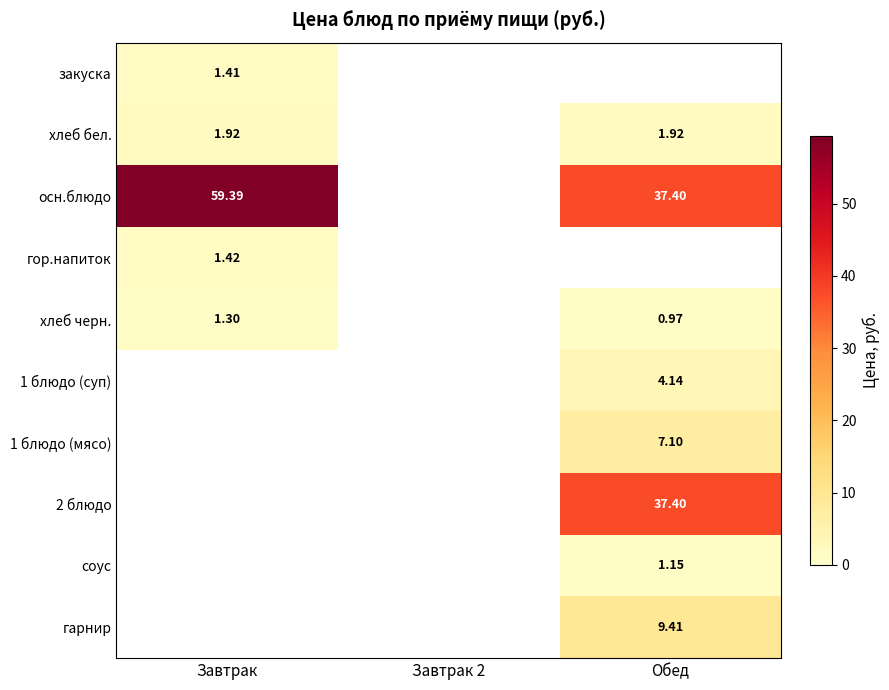

The value of хлеб бел. at Обед is 1.9. True or false?

True